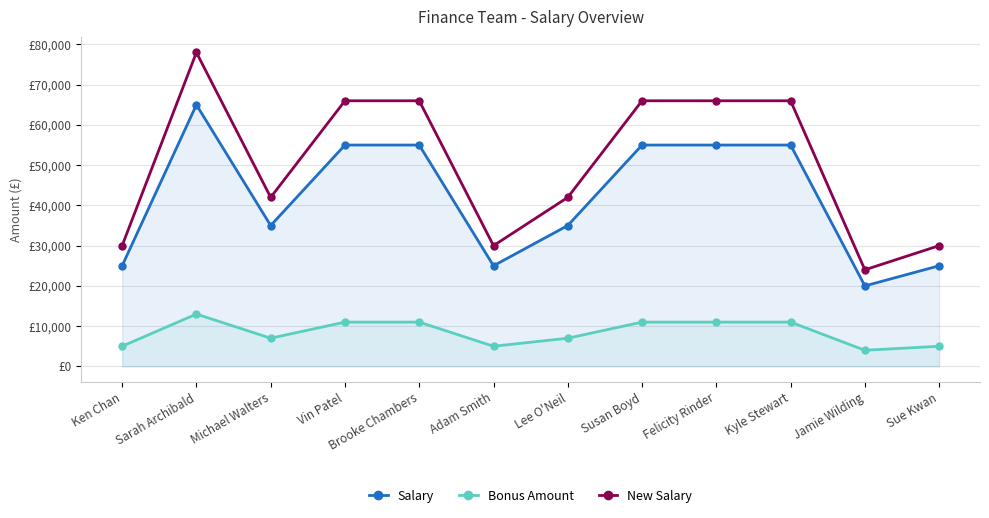

Which series has the largest range (max minus min)?

New Salary